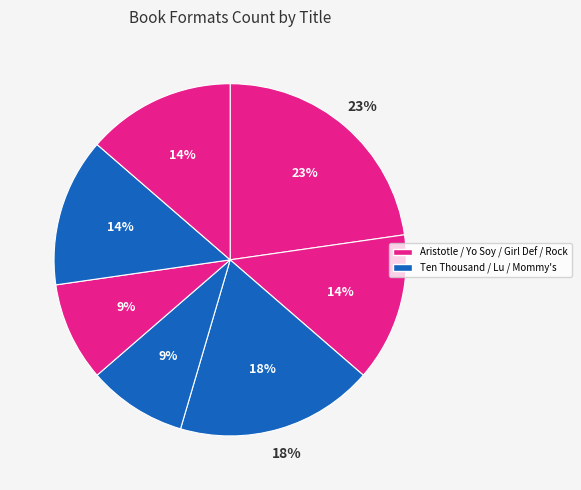

Which has a higher value, Yo Soy
Muslim or Aristotle and Dante
Dive into the Waters?

Aristotle and Dante
Dive into the Waters